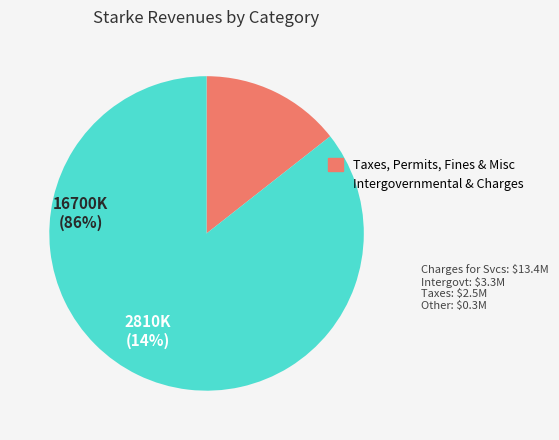

How many segments does this pie chart have?

2